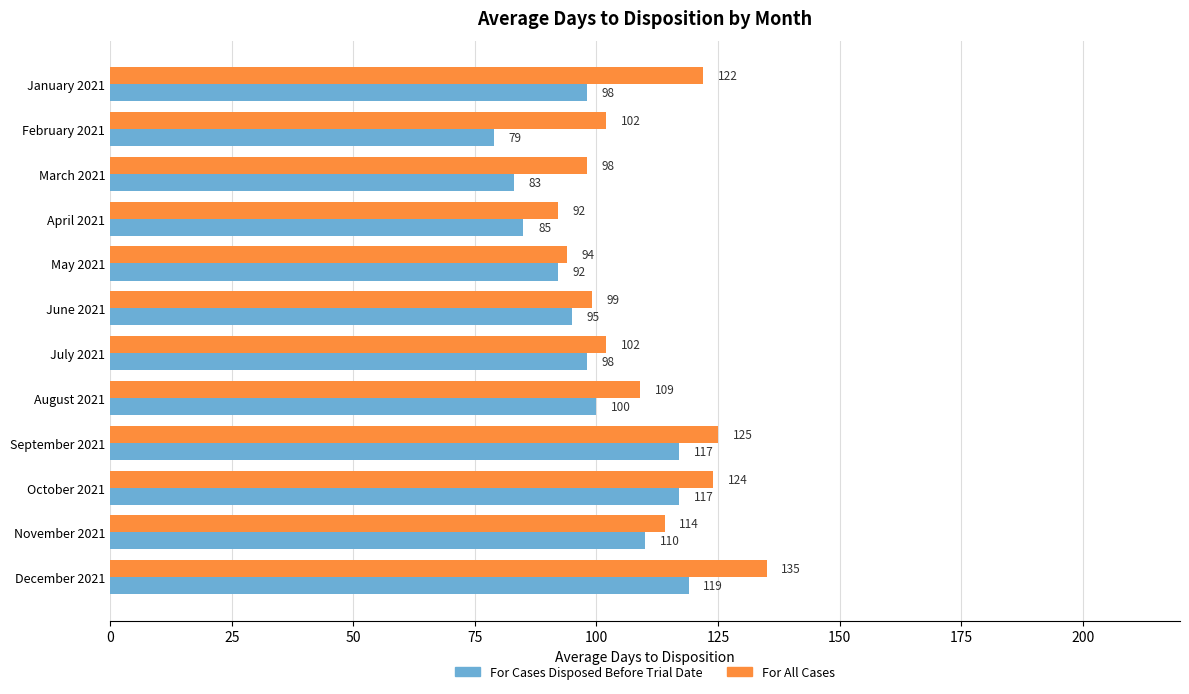

Rank the series by their average value, from lowest to highest.

For Cases Disposed Before Trial Date, For All Cases